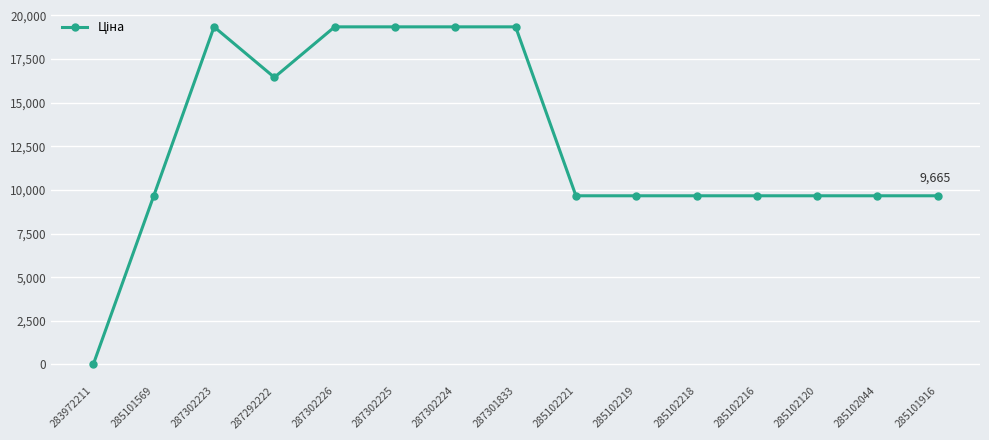

How many values are below 9664?

1